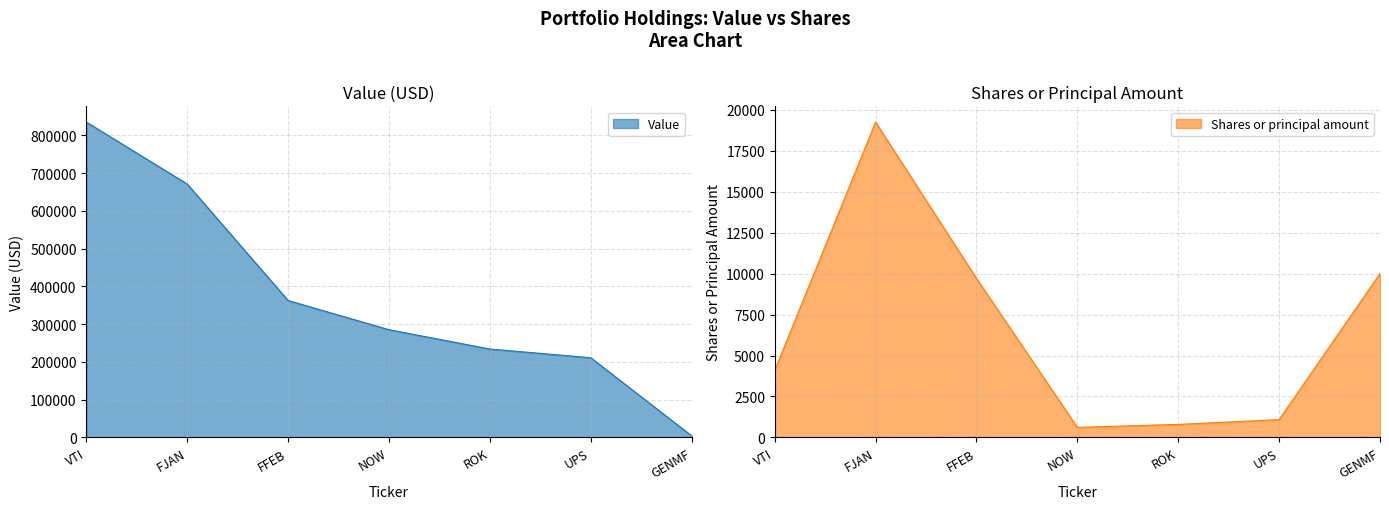

Which series has the largest total across all categories?

Value